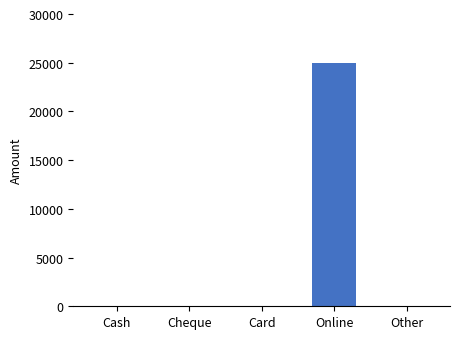

True or false: the data shows 0 at Cash.

True